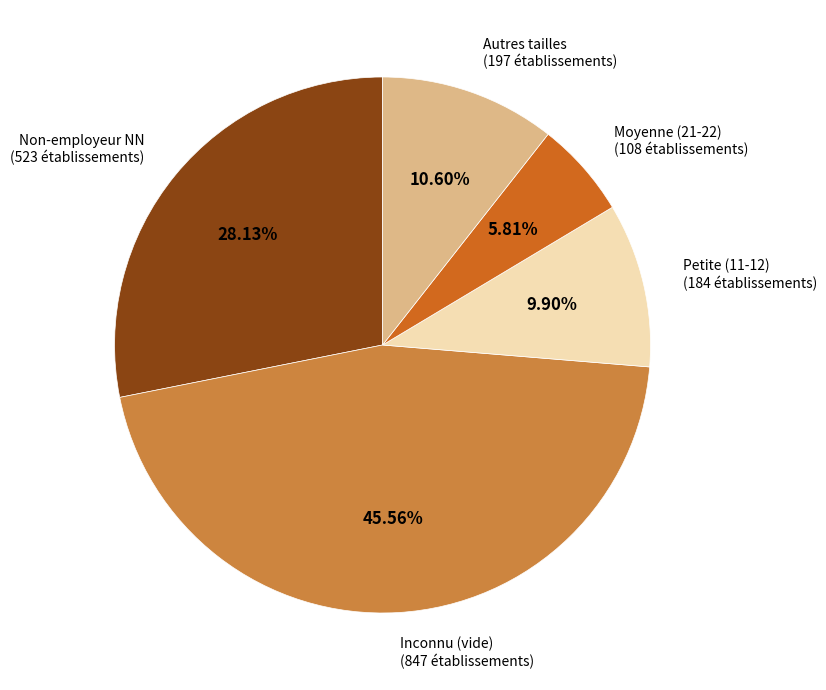

Is there any slice that represents more than half of the pie?

No